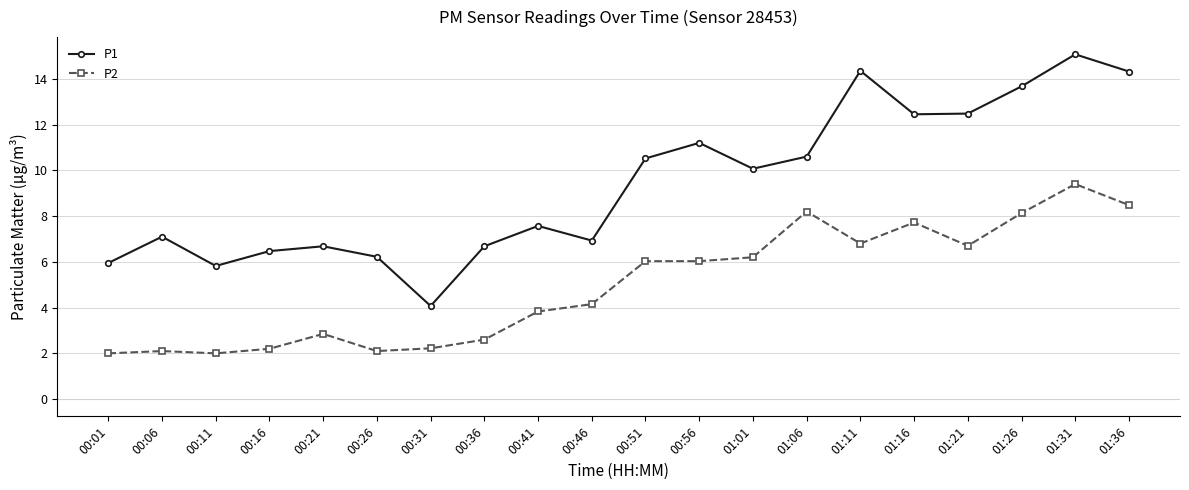

At which category is the sum across all series the highest?

01:31